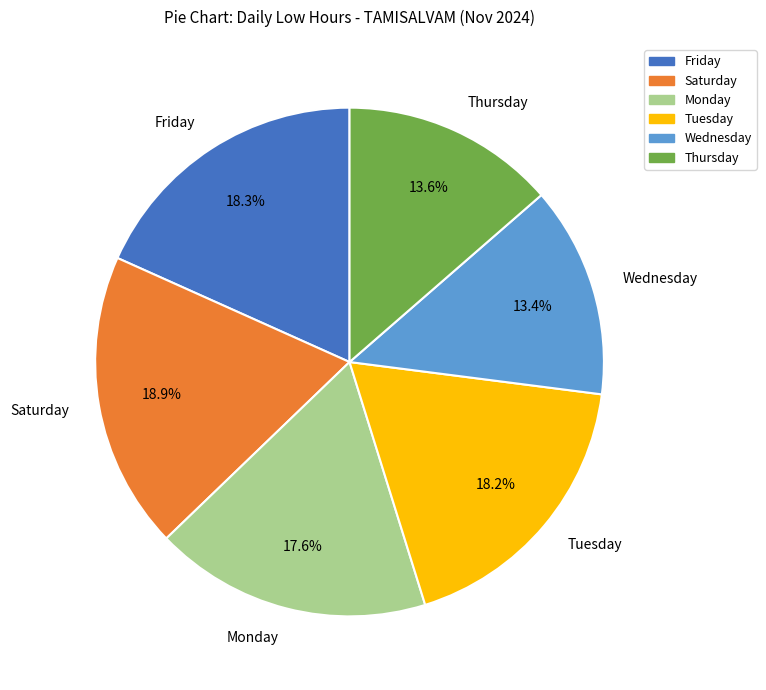

Does Tuesday represent more than half of the total?

No